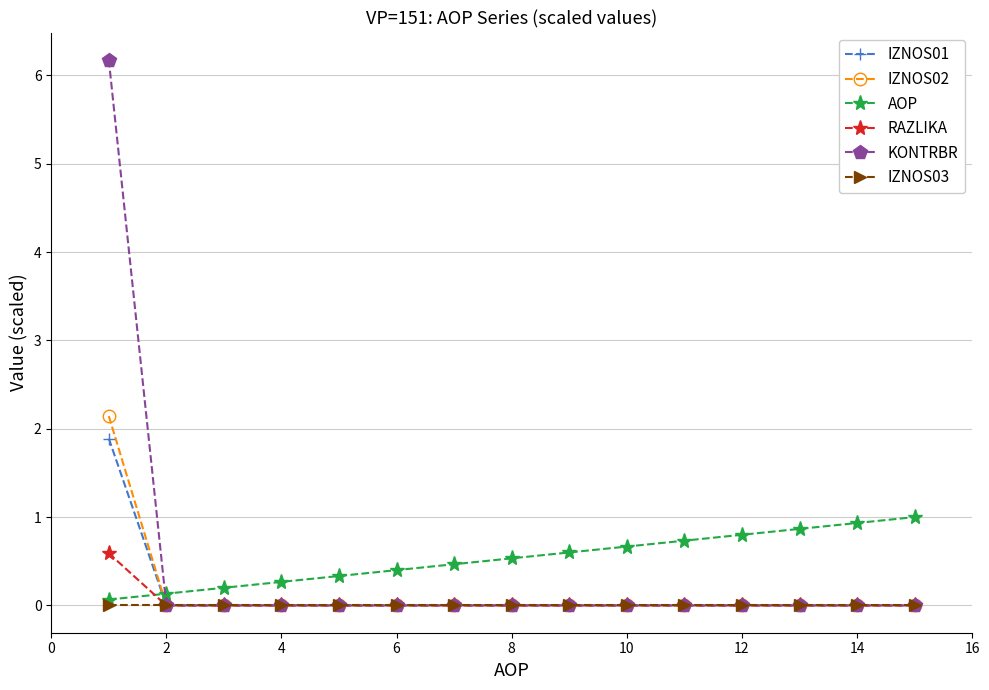

Which series has the widest spread of values?

KONTRBR